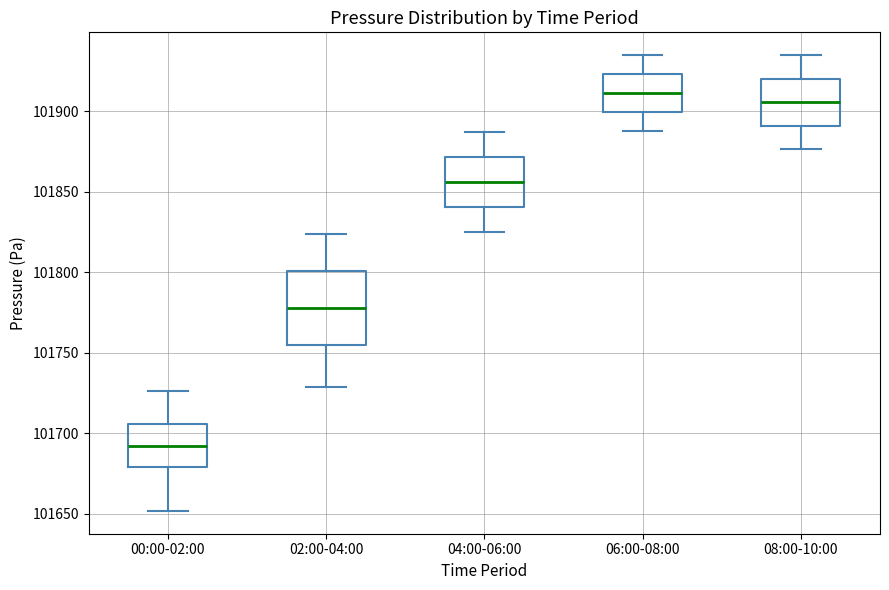

Where does the upper whisker of the box for 02:00-04:00 end on the y-axis? The values are not printed on the chart, so give them approximately, as read against the axis.

101825